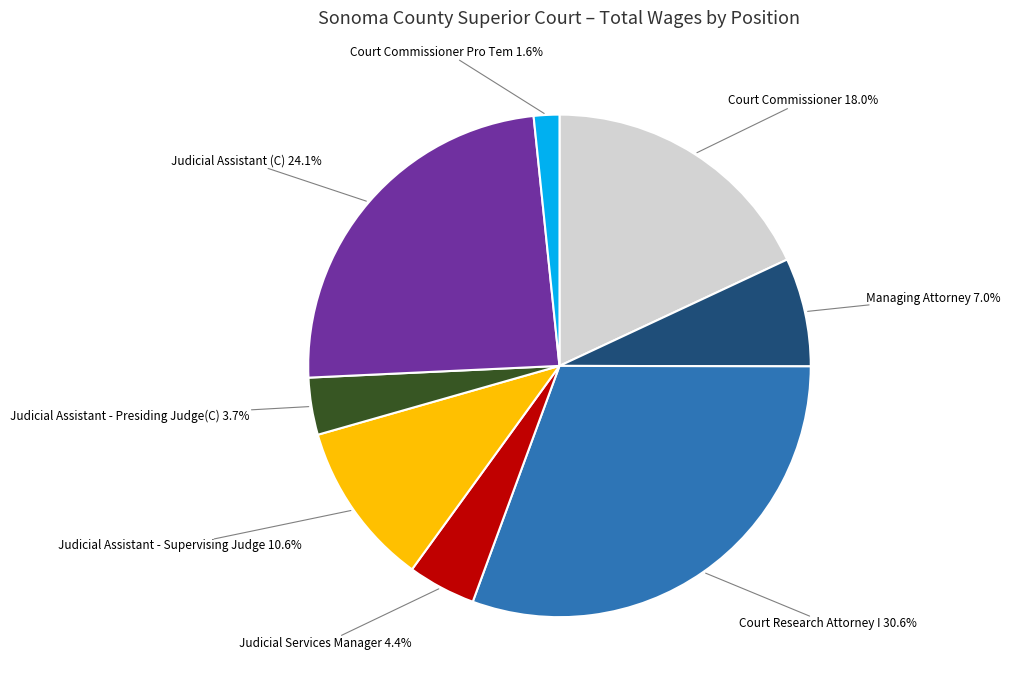

Does any single category account for the majority?

No